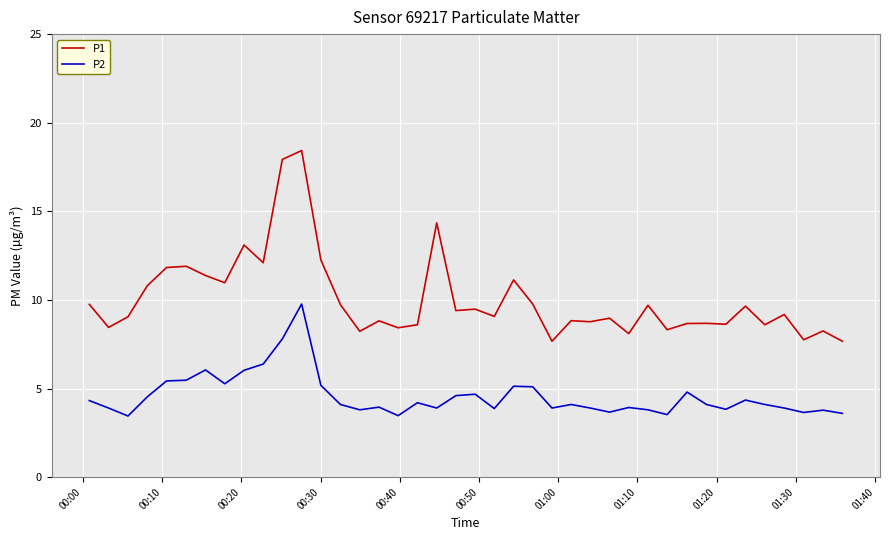

Which series has the largest range (max minus min)?

P1